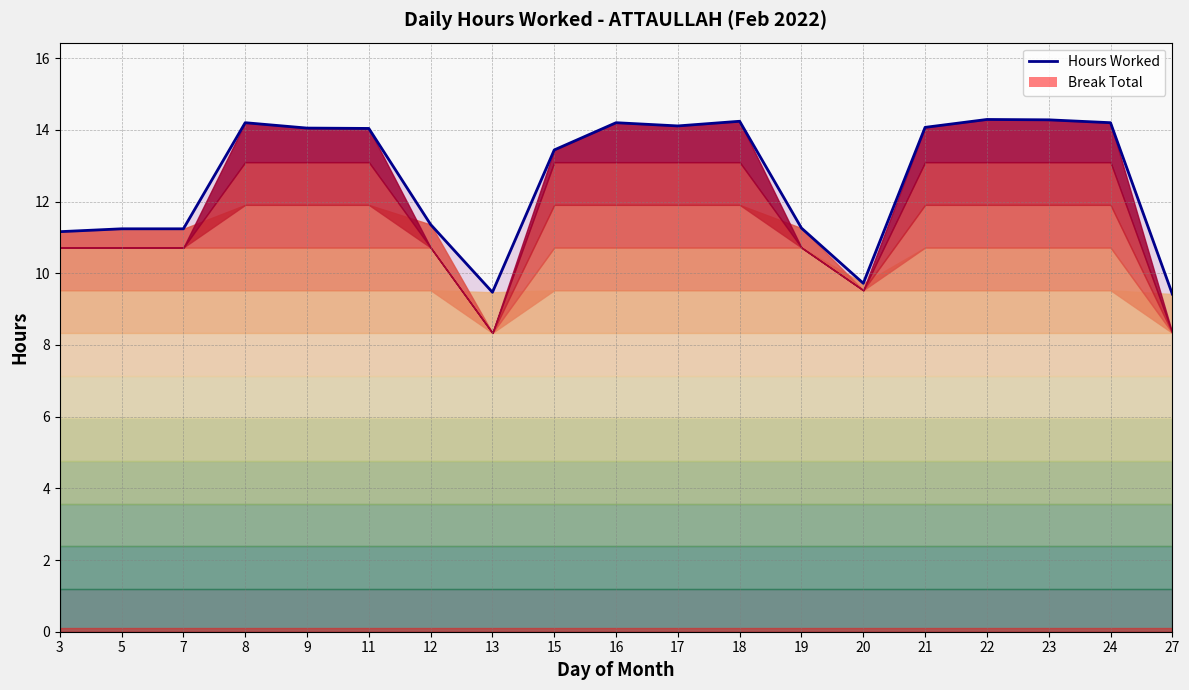

Which label corresponds to the largest value in the chart?

22